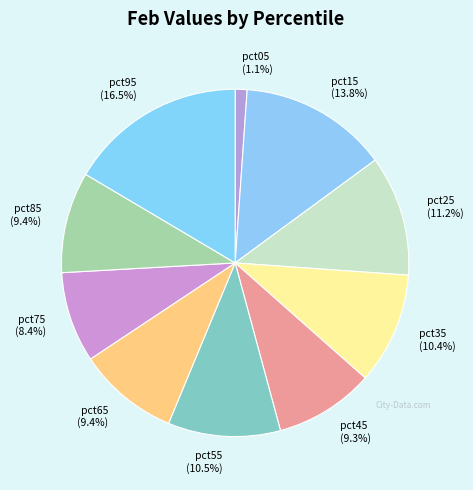

True or false: pct95 accounts for 9% of the total.

False